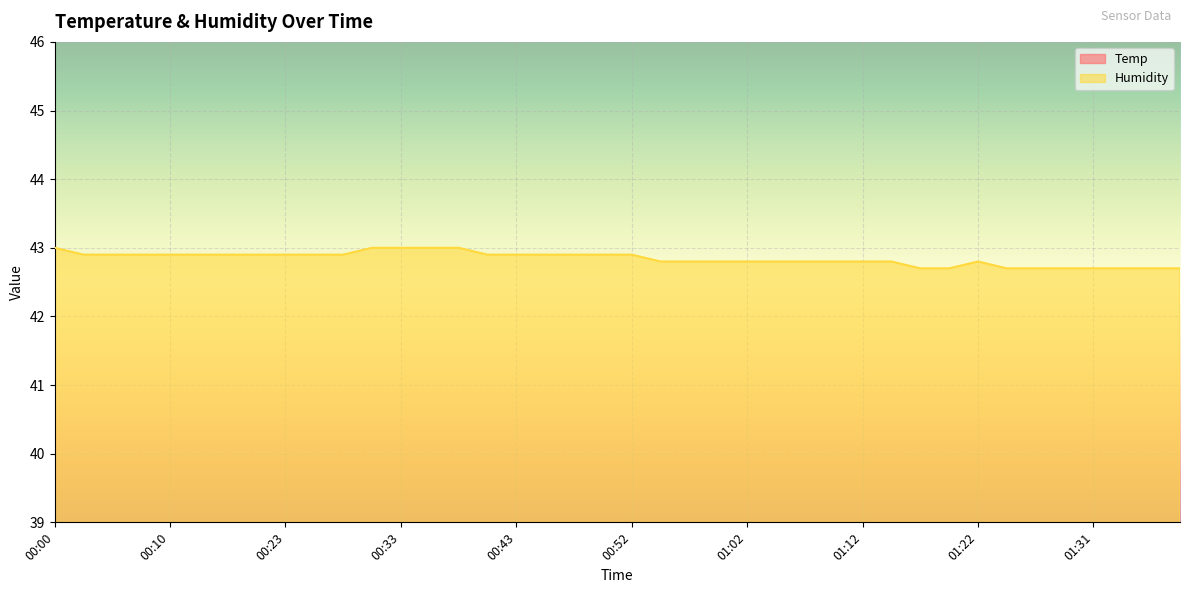

At which category is the sum across all series the highest?

00:00